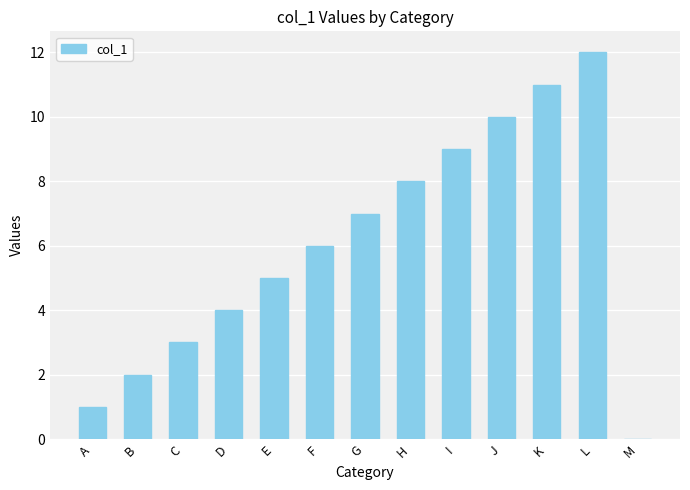

How many distinct data groups are displayed?

1